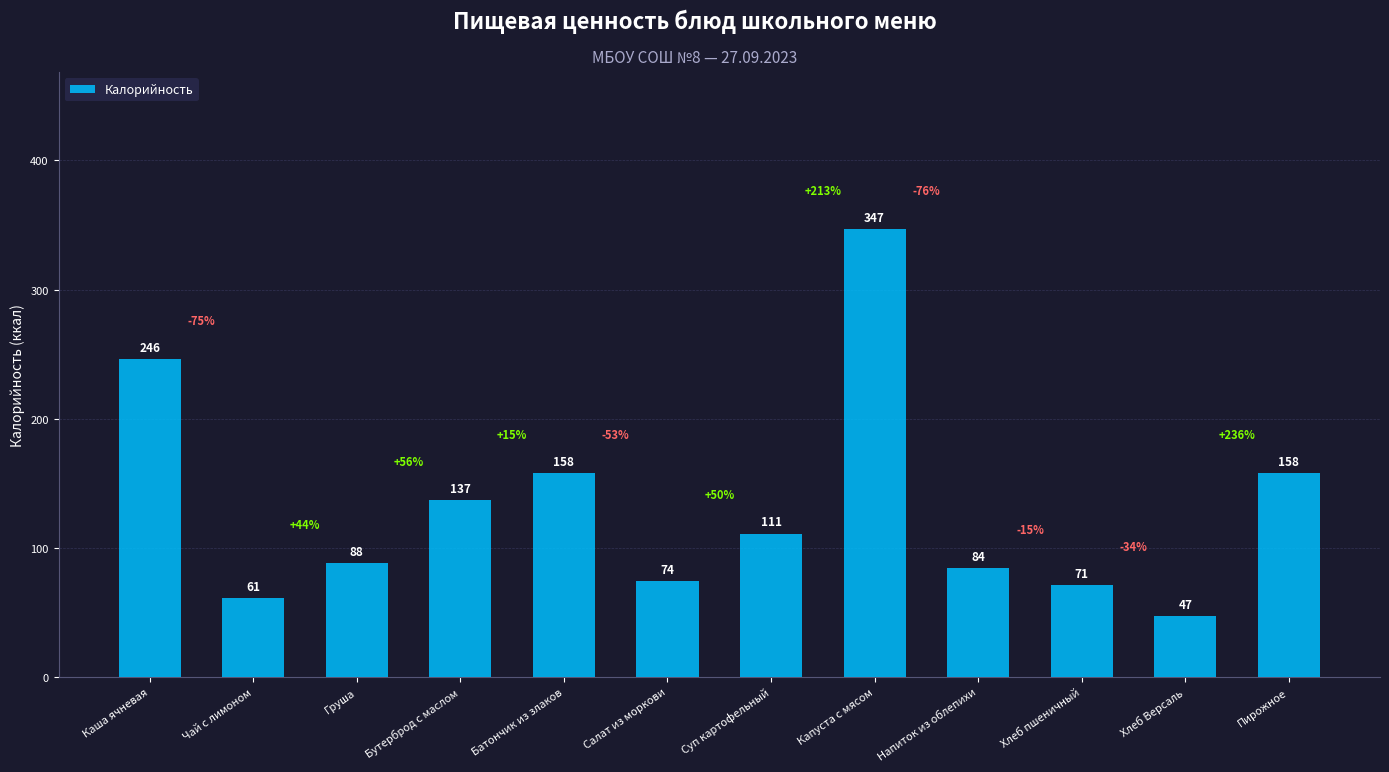

At which category does the chart reach its peak across all series?

Капуста с мясом